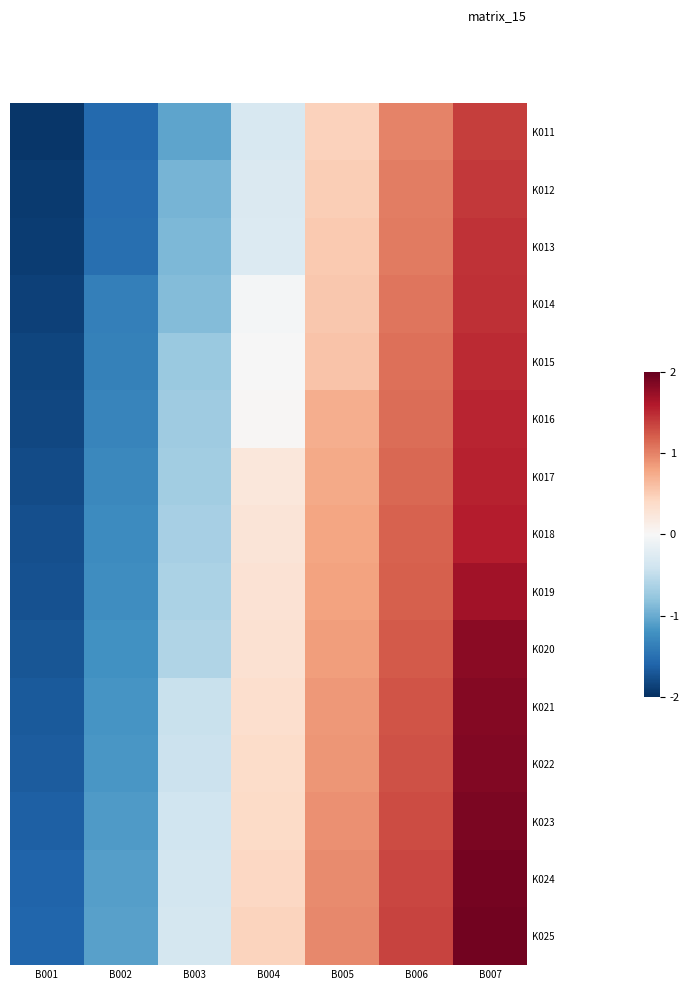

Reading left to right, list all the values displayed in this chart.

K011: B001=-1.9	B002=-1.6	B003=-1.1	B004=-0.3	B005=0.5	B006=1.0	B007=1.4
K012: B001=-1.9	B002=-1.5	B003=-0.9	B004=-0.3	B005=0.5	B006=1.0	B007=1.4
K013: B001=-1.9	B002=-1.5	B003=-0.9	B004=-0.3	B005=0.5	B006=1.0	B007=1.4
K014: B001=-1.9	B002=-1.4	B003=-0.9	B004=-0.0	B005=0.5	B006=1.1	B007=1.5
K015: B001=-1.8	B002=-1.3	B003=-0.7	B004=-0.0	B005=0.6	B006=1.1	B007=1.5
K016: B001=-1.8	B002=-1.3	B003=-0.7	B004=0.0	B005=0.7	B006=1.1	B007=1.5
K017: B001=-1.8	B002=-1.3	B003=-0.7	B004=0.2	B005=0.8	B006=1.1	B007=1.5
K018: B001=-1.8	B002=-1.3	B003=-0.7	B004=0.3	B005=0.8	B006=1.2	B007=1.6
K019: B001=-1.7	B002=-1.2	B003=-0.6	B004=0.3	B005=0.8	B006=1.2	B007=1.7
K020: B001=-1.7	B002=-1.2	B003=-0.6	B004=0.3	B005=0.8	B006=1.2	B007=1.8
K021: B001=-1.7	B002=-1.2	B003=-0.5	B004=0.3	B005=0.9	B006=1.3	B007=1.8
K022: B001=-1.7	B002=-1.2	B003=-0.4	B004=0.4	B005=0.9	B006=1.3	B007=1.9
K023: B001=-1.6	B002=-1.1	B003=-0.4	B004=0.4	B005=0.9	B006=1.3	B007=1.9
K024: B001=-1.6	B002=-1.1	B003=-0.4	B004=0.4	B005=0.9	B006=1.3	B007=1.9
K025: B001=-1.6	B002=-1.1	B003=-0.3	B004=0.4	B005=1.0	B006=1.4	B007=1.9